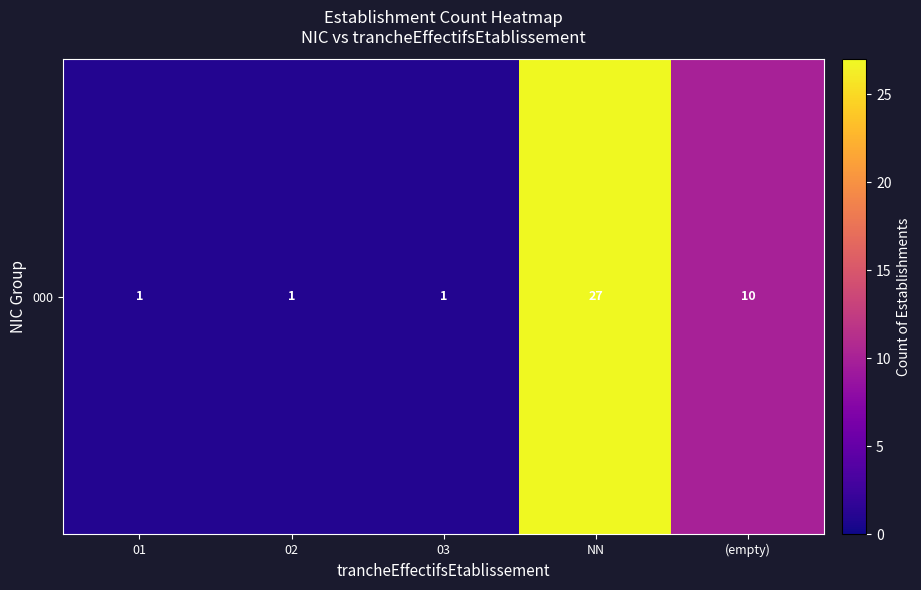

How many data points does each series have?

5